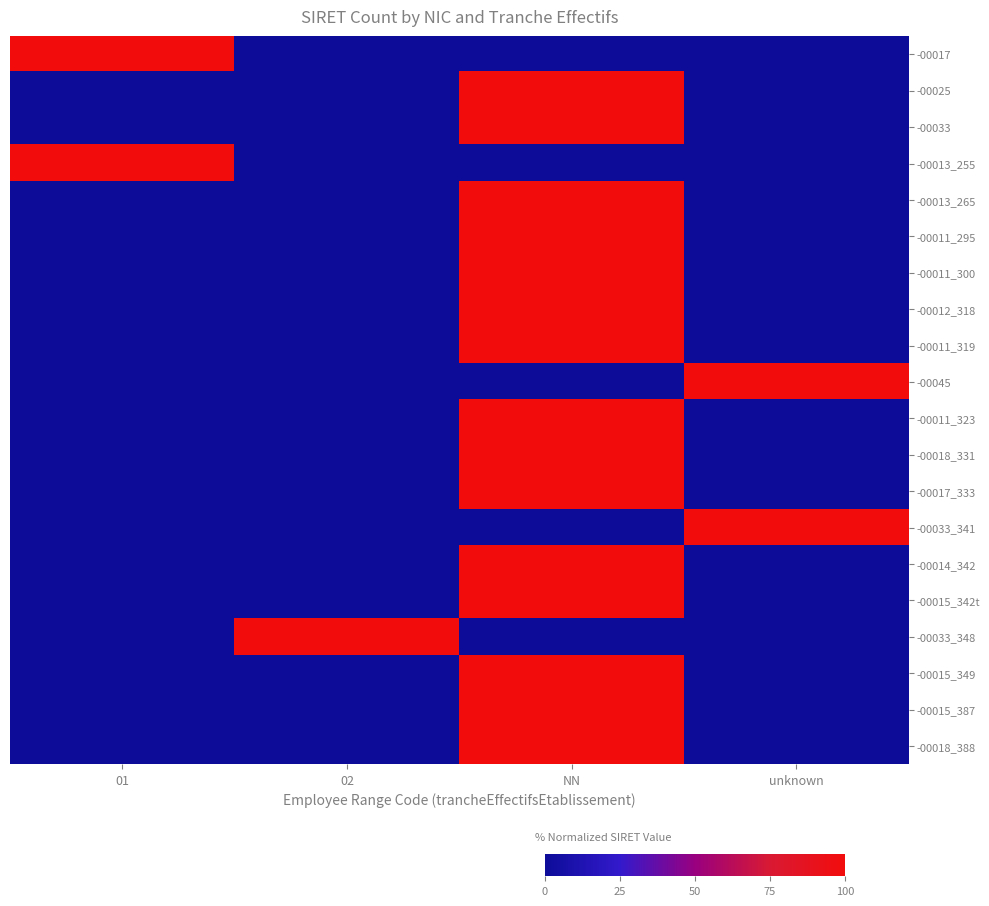

How many categories are shown in the chart?

4